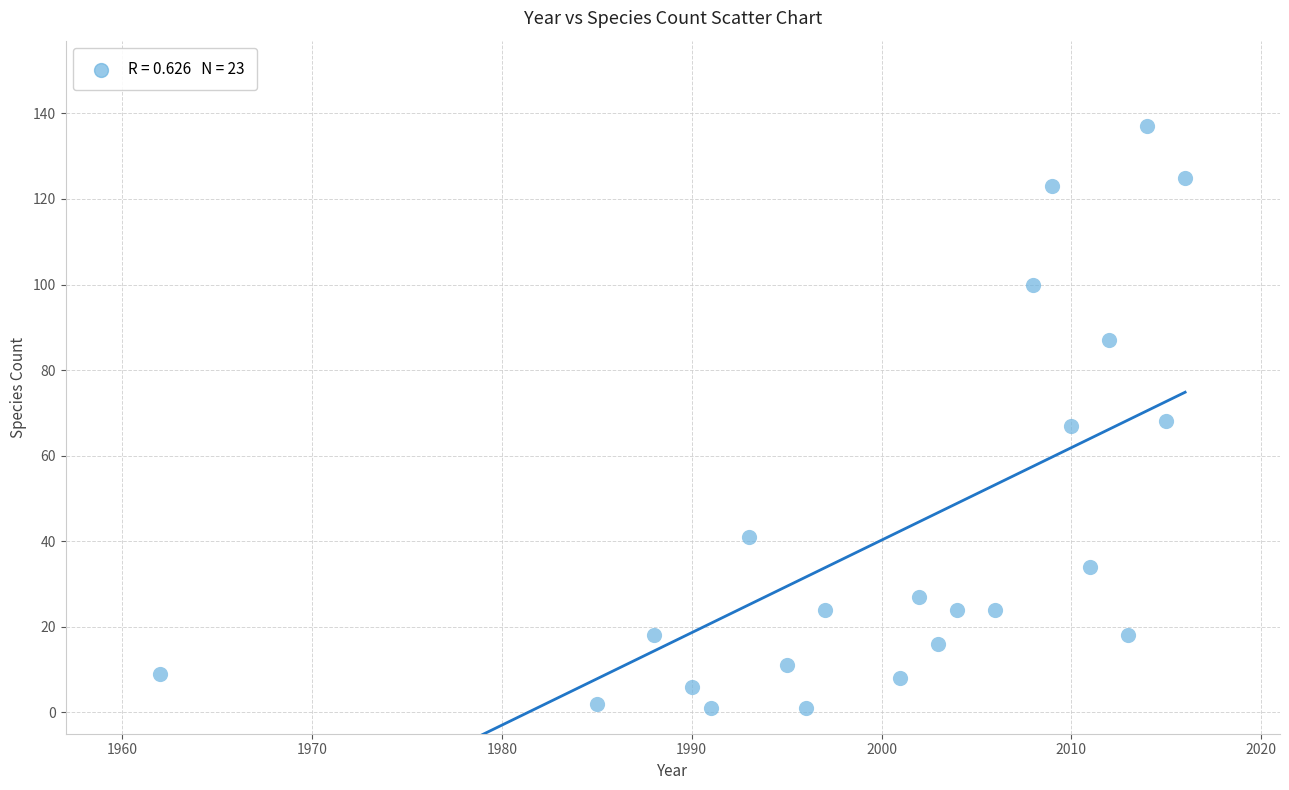

What is the range of X values (max minus min)?

54